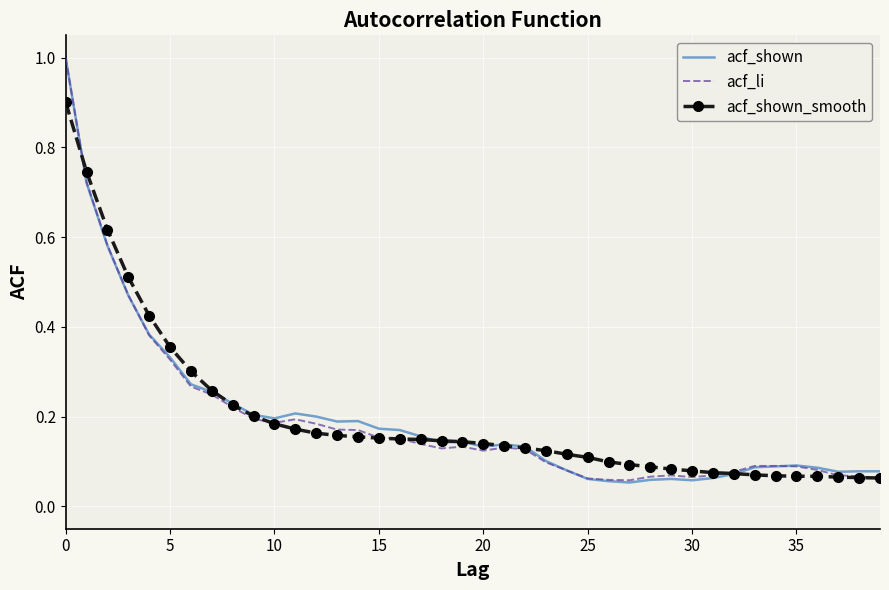

What is the greatest value displayed?

1.0